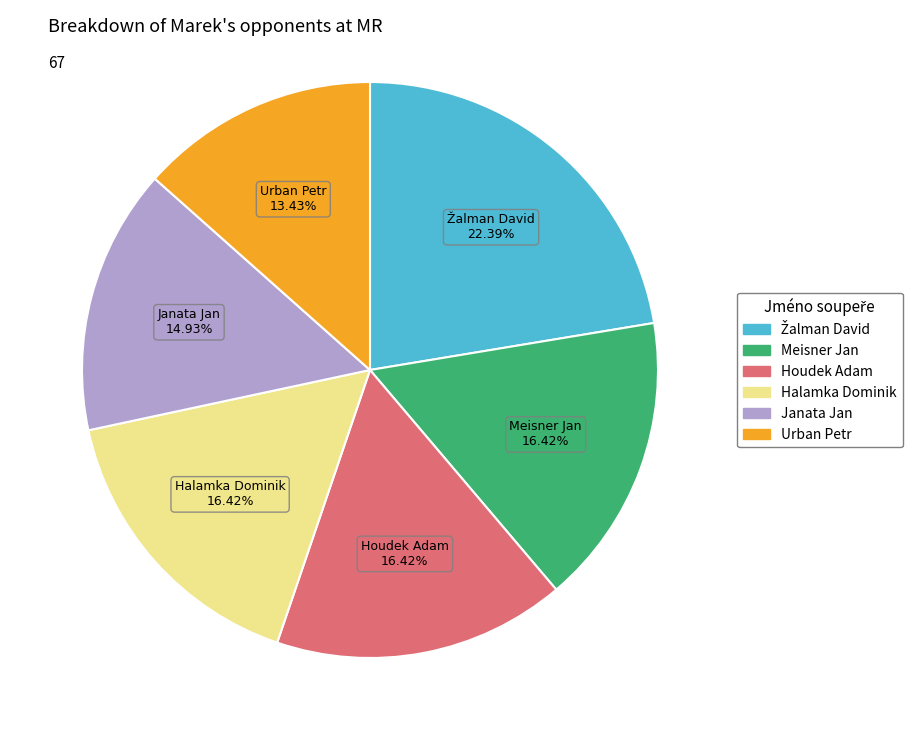

Is there any slice that represents more than half of the pie?

No